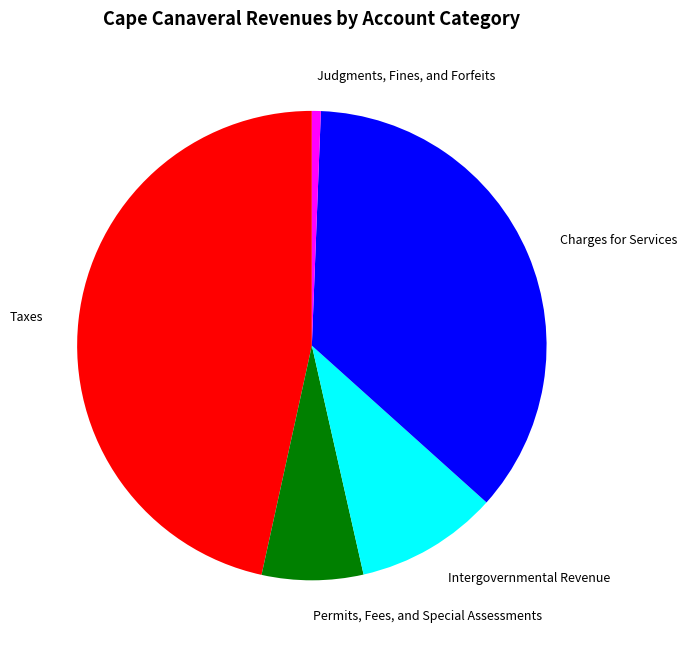

Is Intergovernmental Revenue the majority of the pie?

No